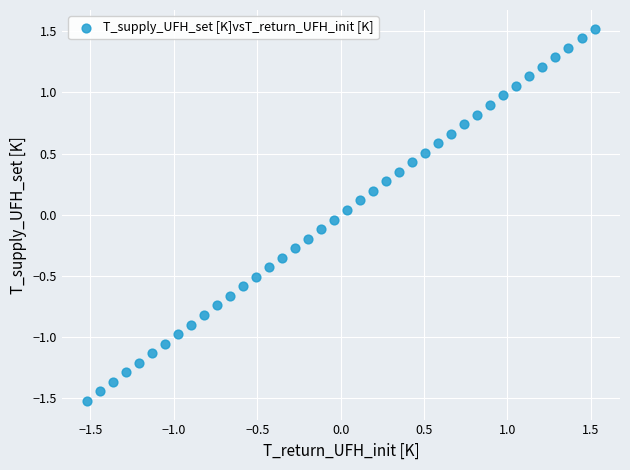

What is the range of X values (max minus min)?

3.0